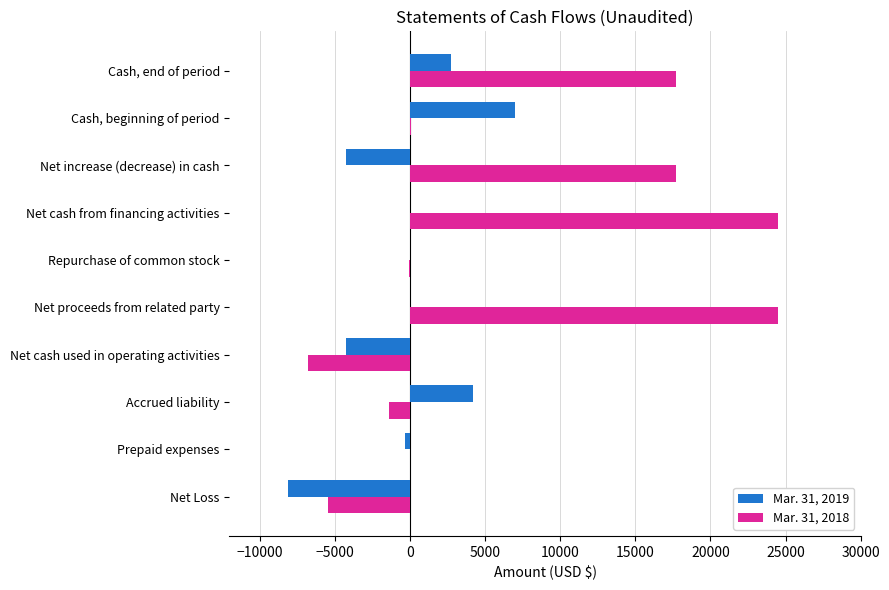

Which series has the widest spread of values?

Mar. 31, 2018